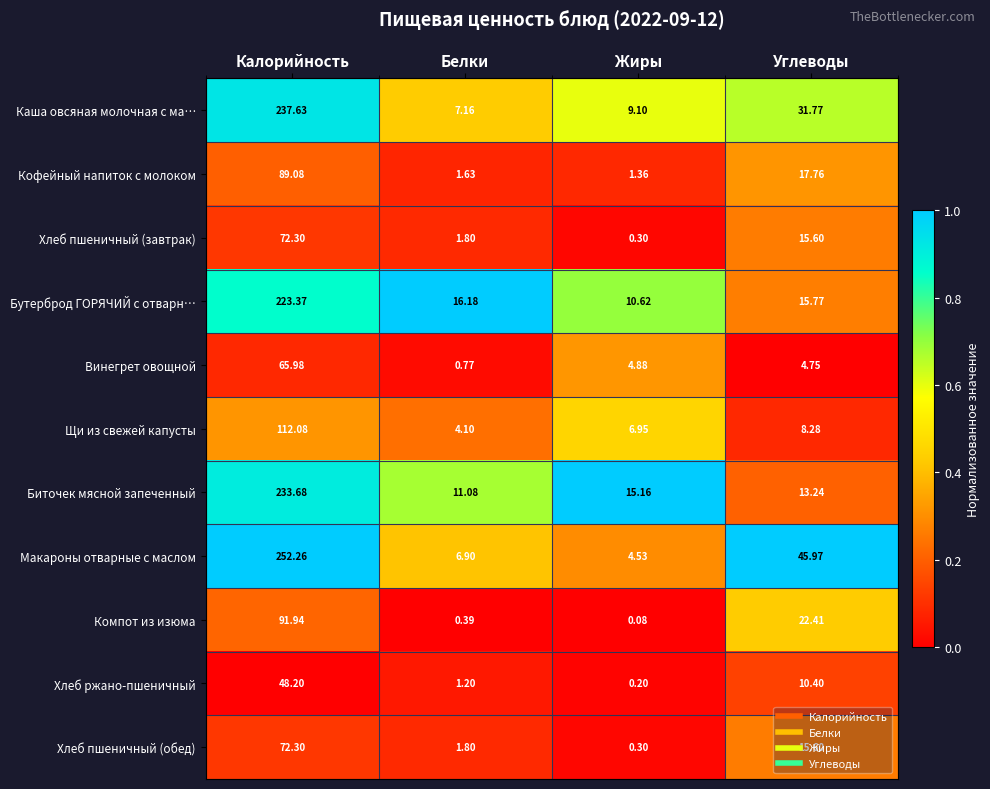

At how many categories does at least one series exceed 0?

4